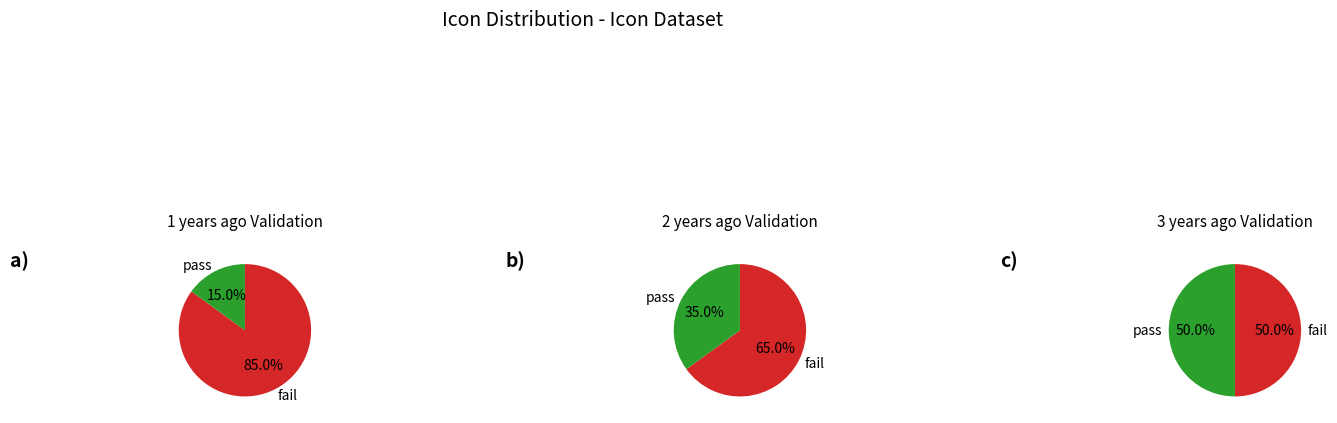

True or false: 2 years ago accounts for 23% of the total.

False